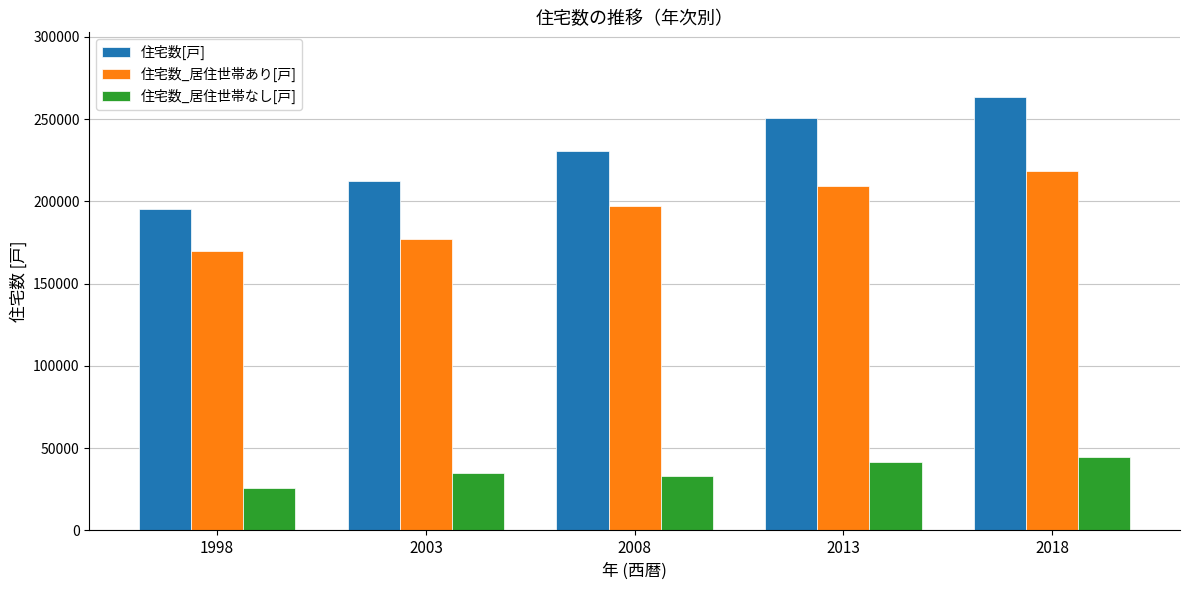

How many groups of bars are there?

5